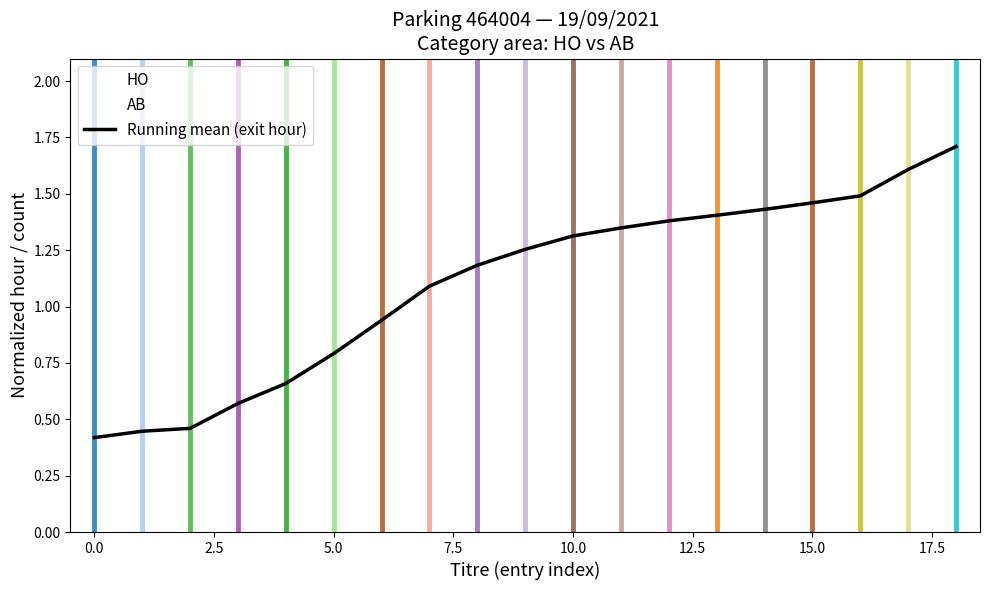

How many data points are less than 1?

7